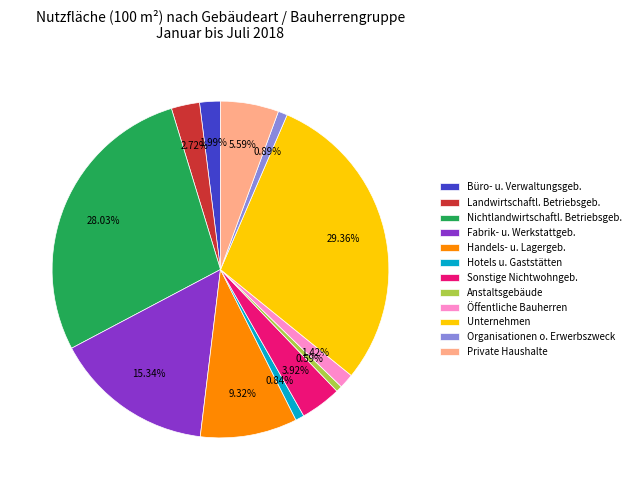

Is there any slice that represents more than half of the pie?

No